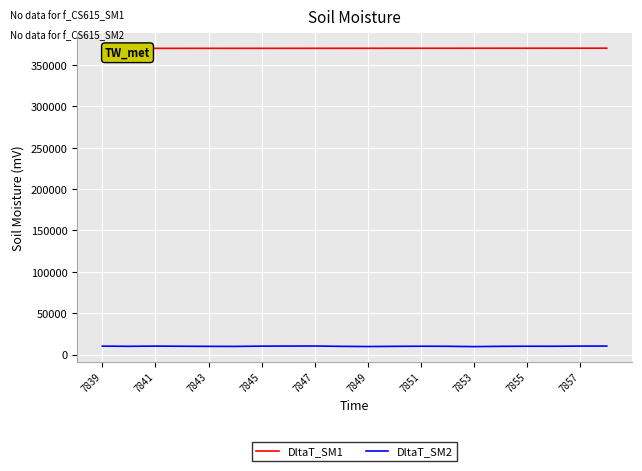

Which series has the widest spread of values?

DltaT_SM2